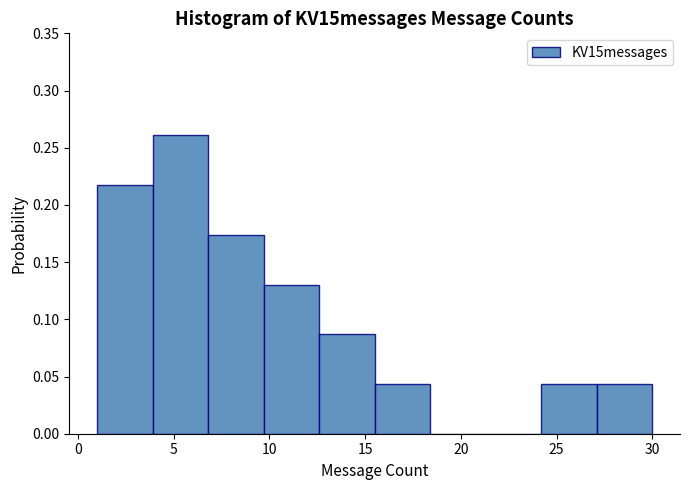

What is the height of the bar covering 27.1 to 30.0 on the x-axis? Neither the bar edges nor the heights are printed on the chart, so give them approximately, as read against the axes.

0.045